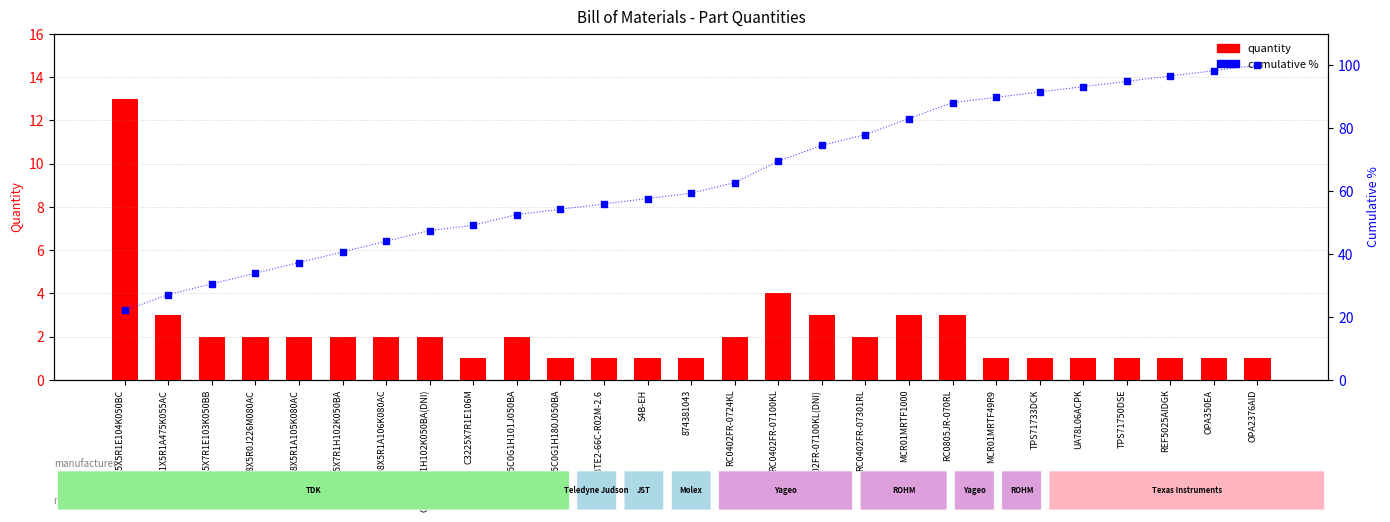

Which series contains the lowest Y value?

Quantity